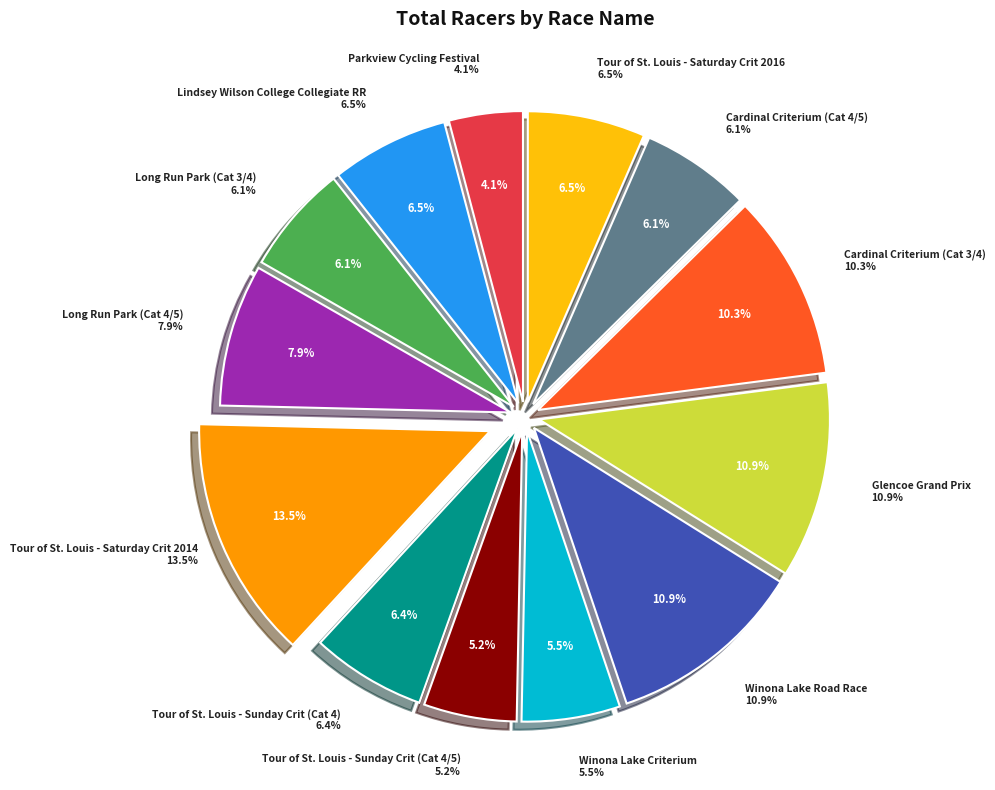

To the nearest percent, what portion does Tour of St. Louis - Sunday Crit (Cat 4/5) represent?

5%